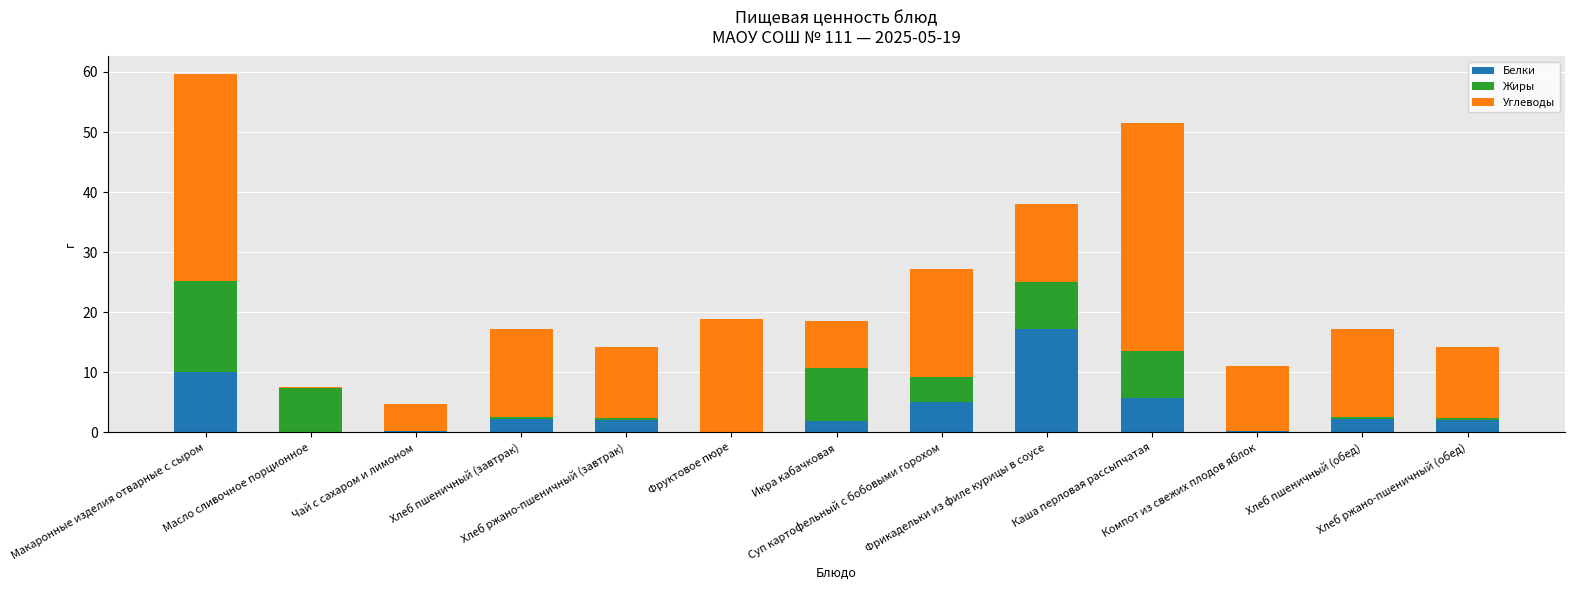

What is the highest value of the Белки series?

17.3